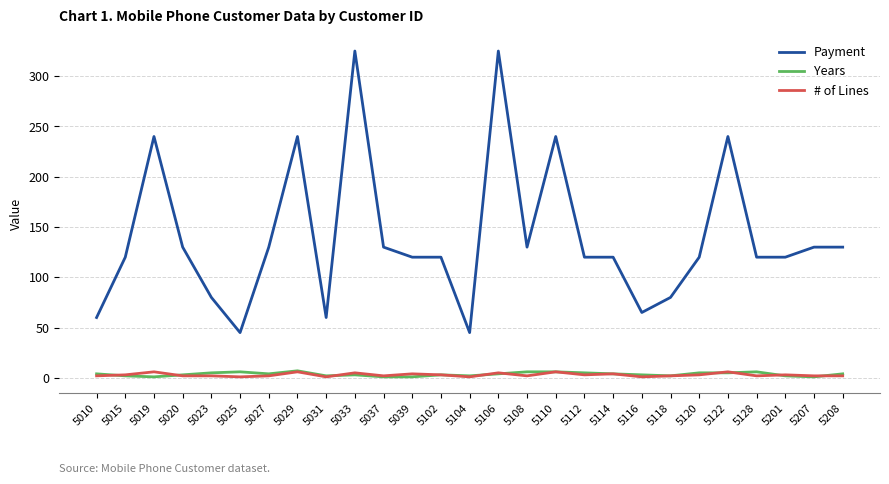

Which series has the largest range (max minus min)?

Payment